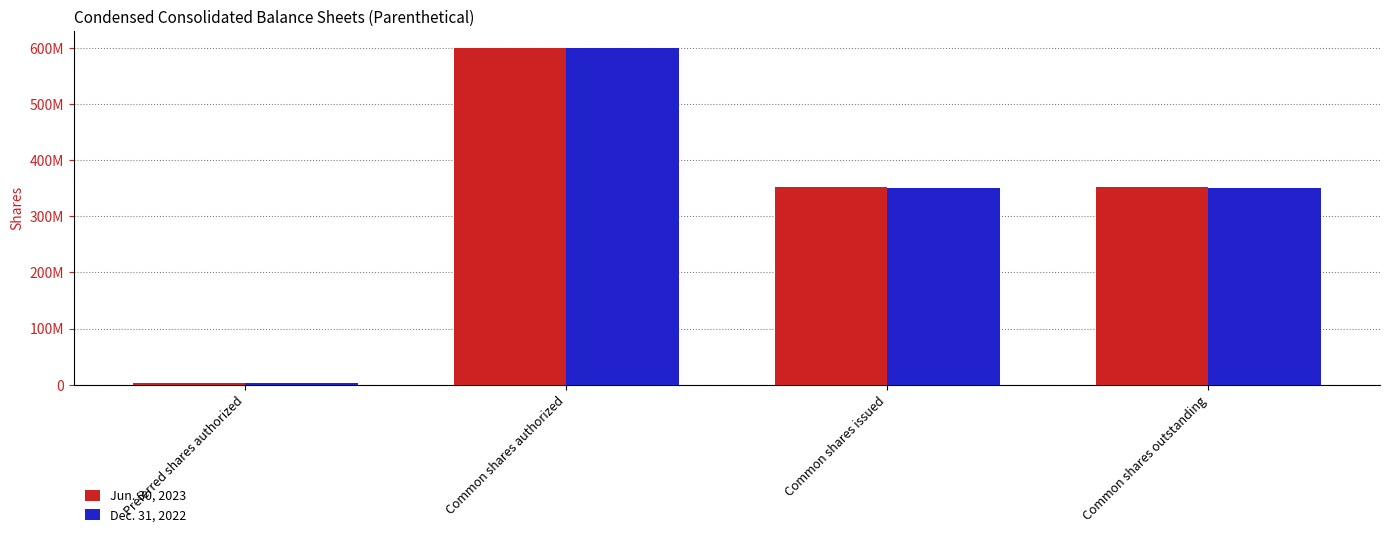

Is the value of Jun. 30, 2023 at Common shares issued greater than the value of Dec. 31, 2022 at Common shares issued?

Yes